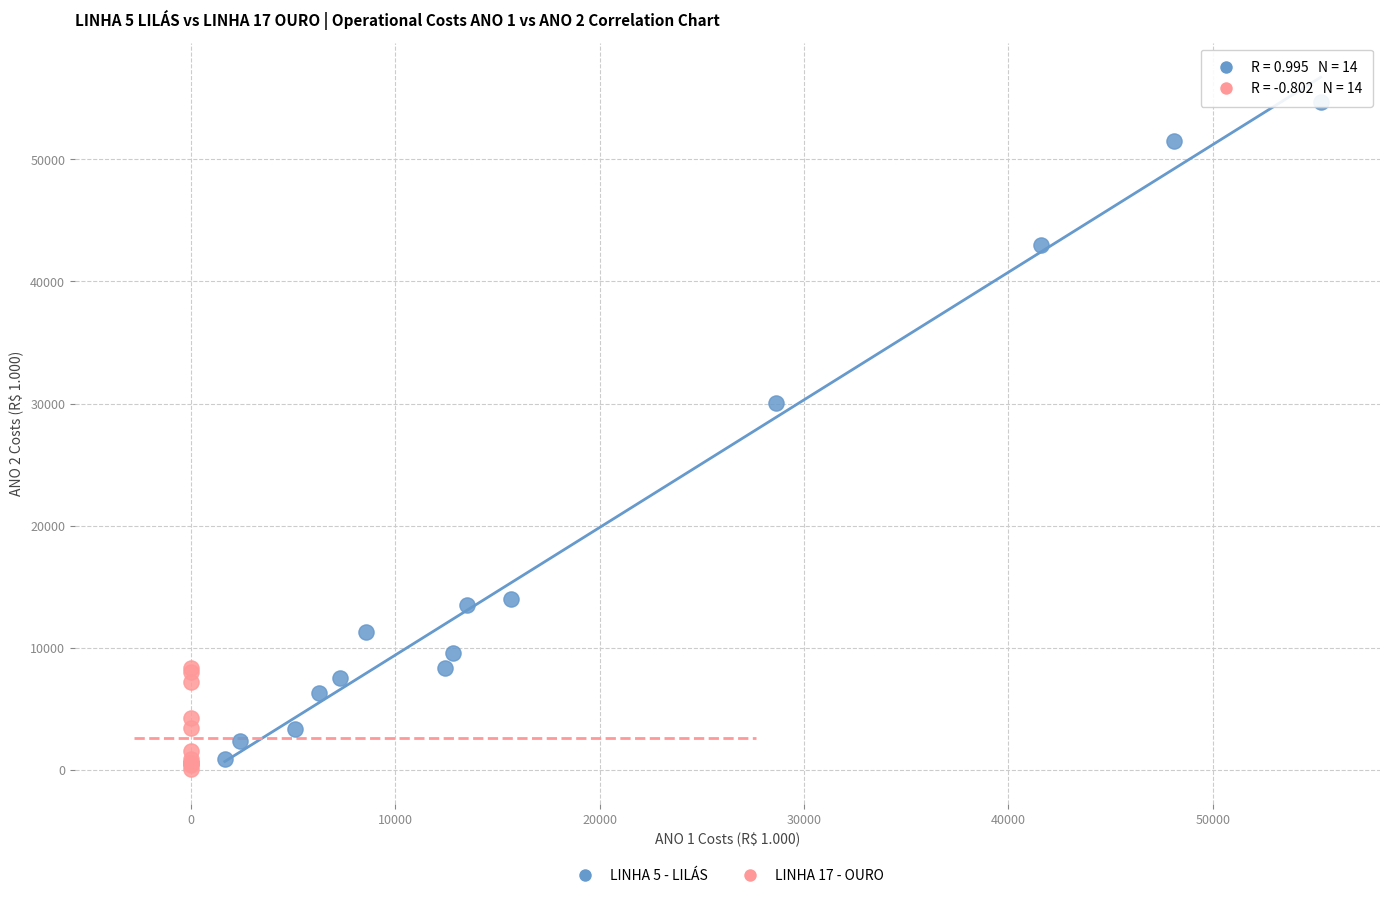

Which series reaches the maximum Y coordinate?

LINHA 5 - LILÁS